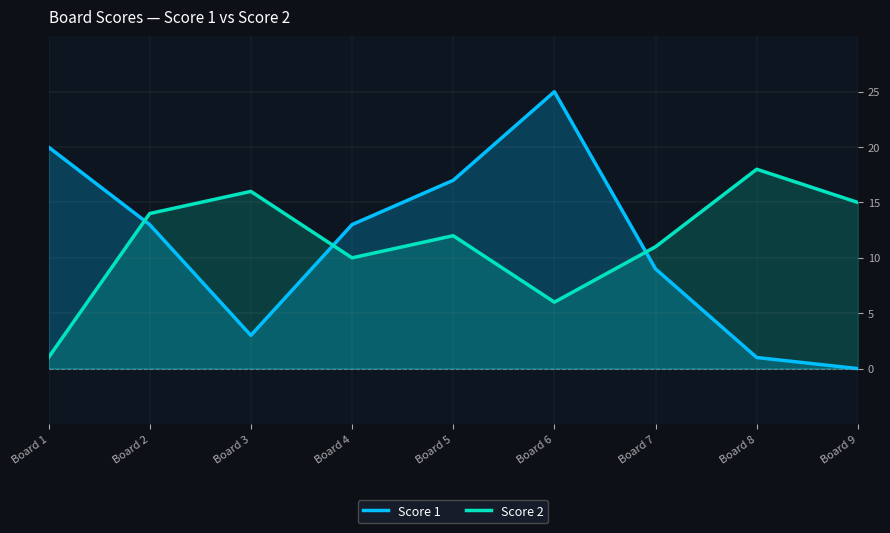

Rank the series by their average value, from highest to lowest.

Score 2, Score 1